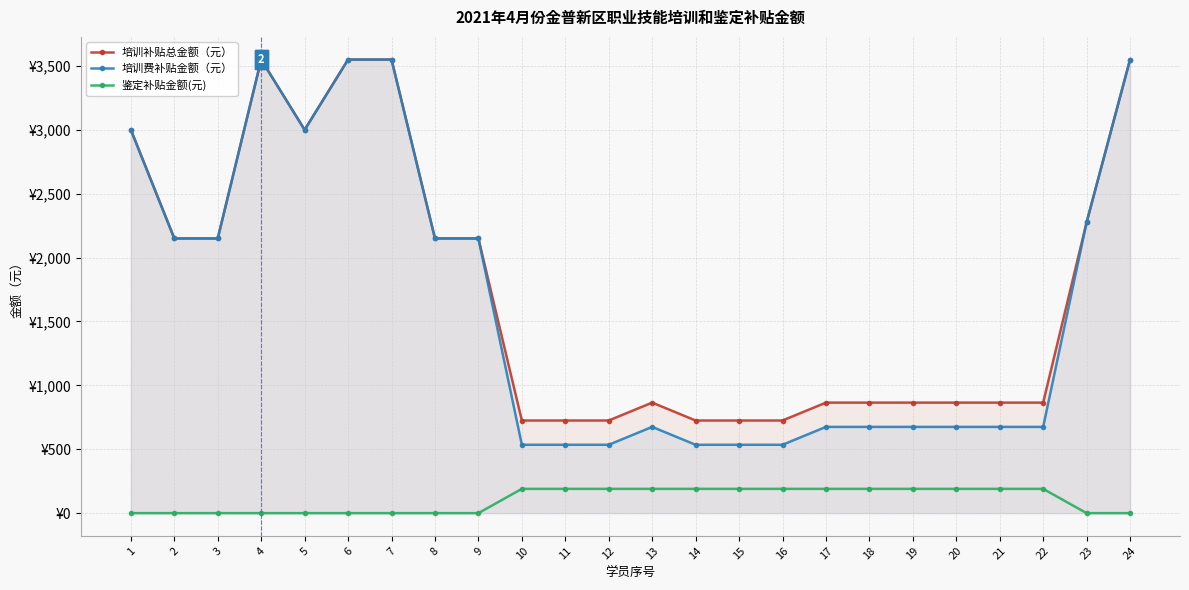

Reading right to left, extract all data points from this chart.

培训补贴总金额（元）: 24=3550	23=2276	22=865	21=865	20=865	19=865	18=865	17=865	16=725	15=725	14=725	13=865	12=725	11=725	10=725	9=2150	8=2150	7=3550	6=3550	5=3000	4=3550	3=2150	2=2150	1=3000
培训费补贴金额（元）: 24=3550	23=2276	22=675	21=675	20=675	19=675	18=675	17=675	16=535	15=535	14=535	13=675	12=535	11=535	10=535	9=2150	8=2150	7=3550	6=3550	5=3000	4=3550	3=2150	2=2150	1=3000
鉴定补贴金额(元): 24=0	23=0	22=190	21=190	20=190	19=190	18=190	17=190	16=190	15=190	14=190	13=190	12=190	11=190	10=190	9=0	8=0	7=0	6=0	5=0	4=0	3=0	2=0	1=0